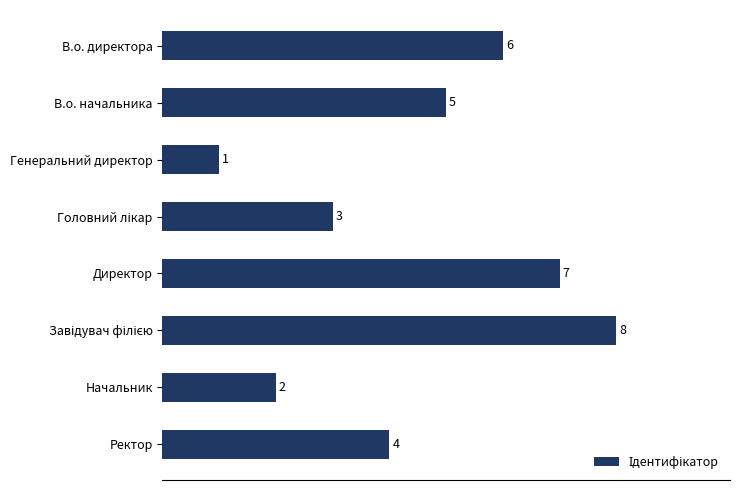

What is the difference between the second highest and second lowest values?

5